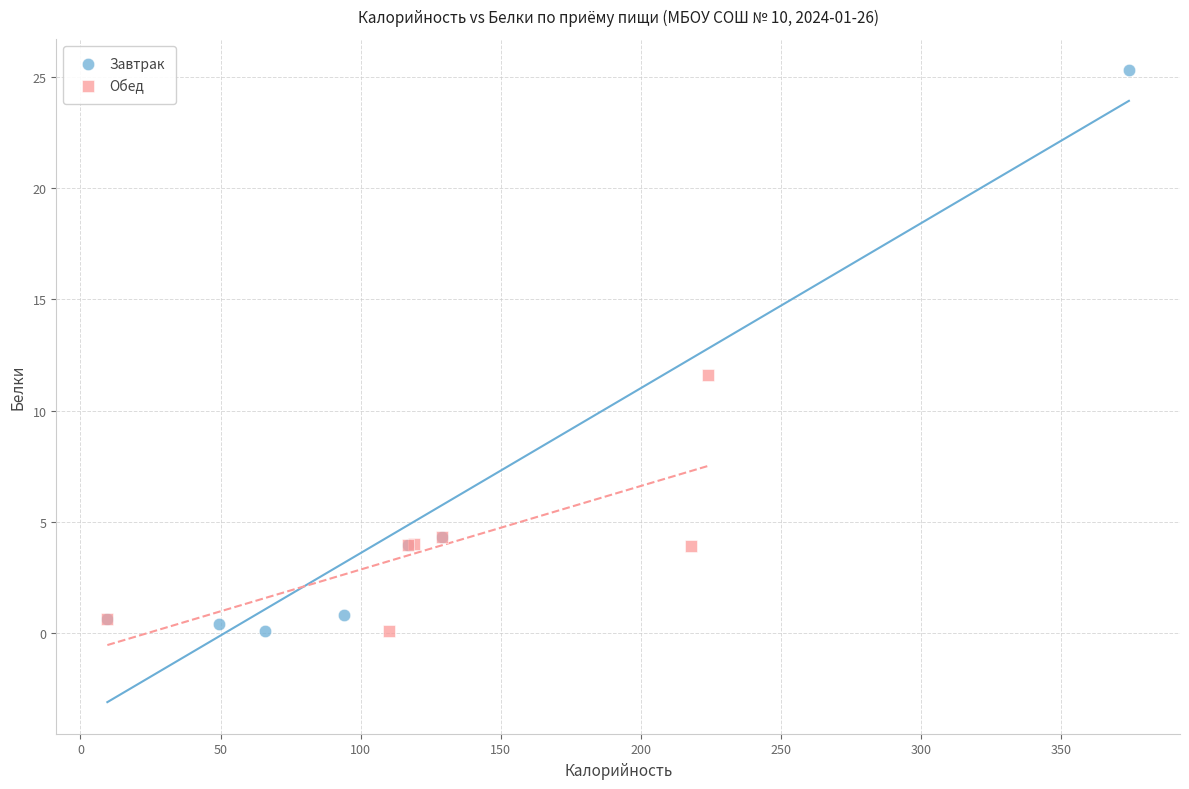

Which series contains the highest Y value?

Завтрак